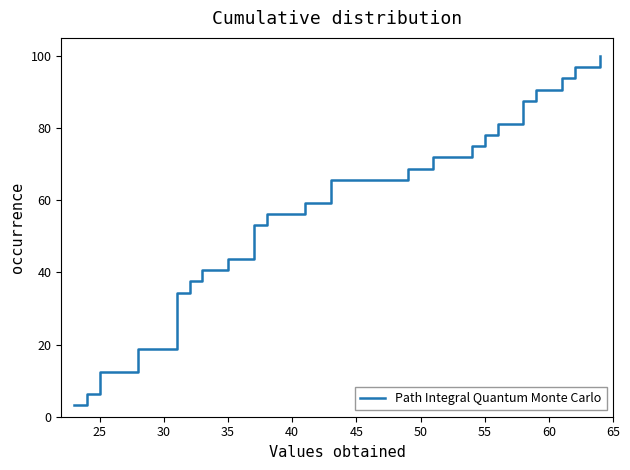

What is the difference between the maximum and minimum values?

96.9